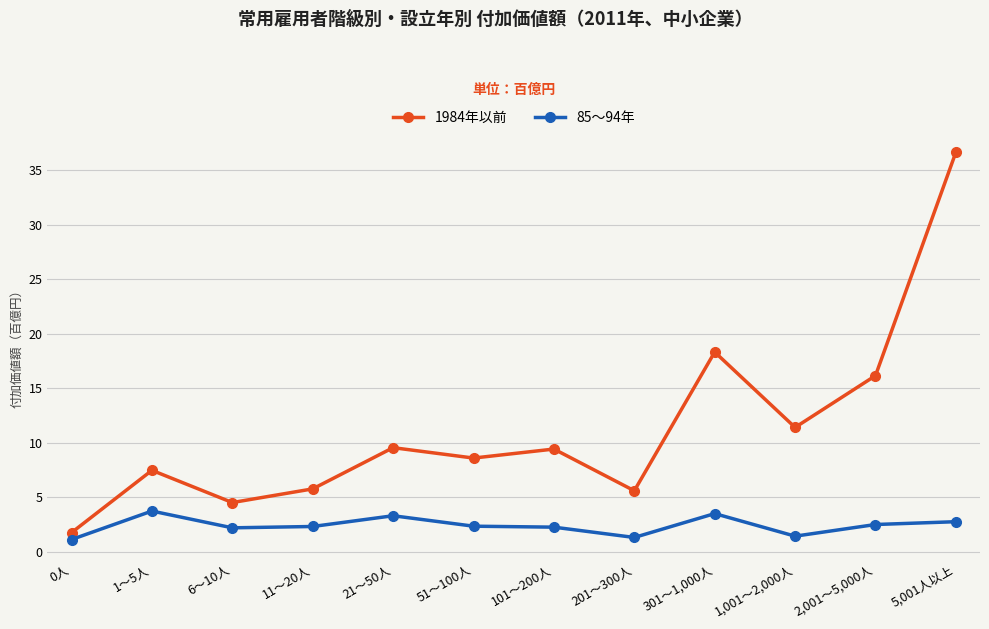

What is the spread (max minus min) of values at 5,001人以上?

33.9